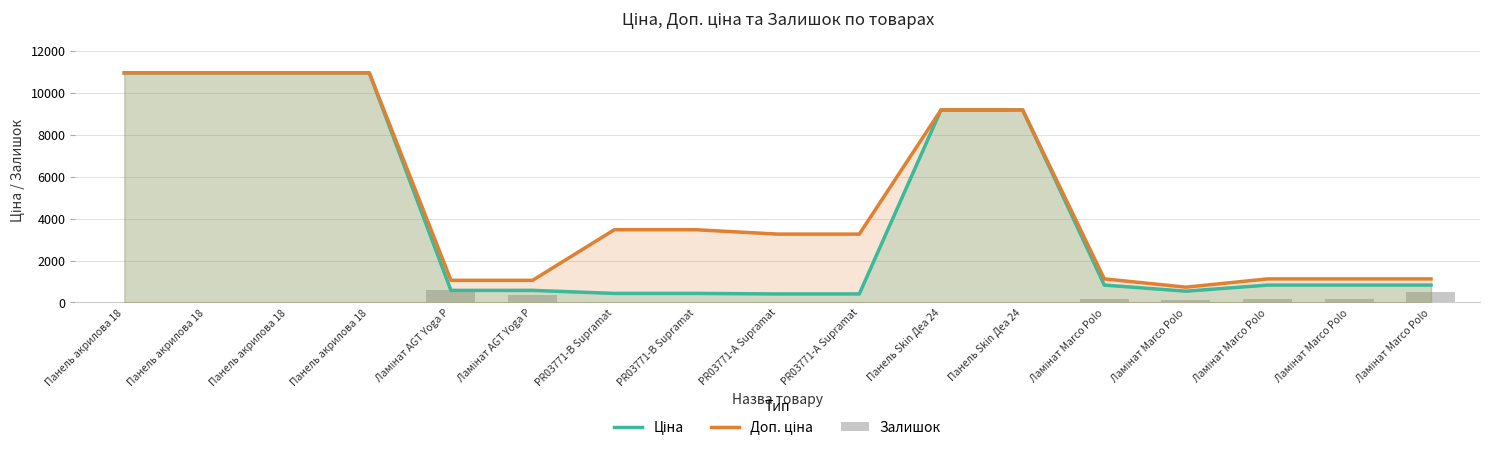

What are all the series names shown in the legend?

Ціна, Доп. ціна, Залишок